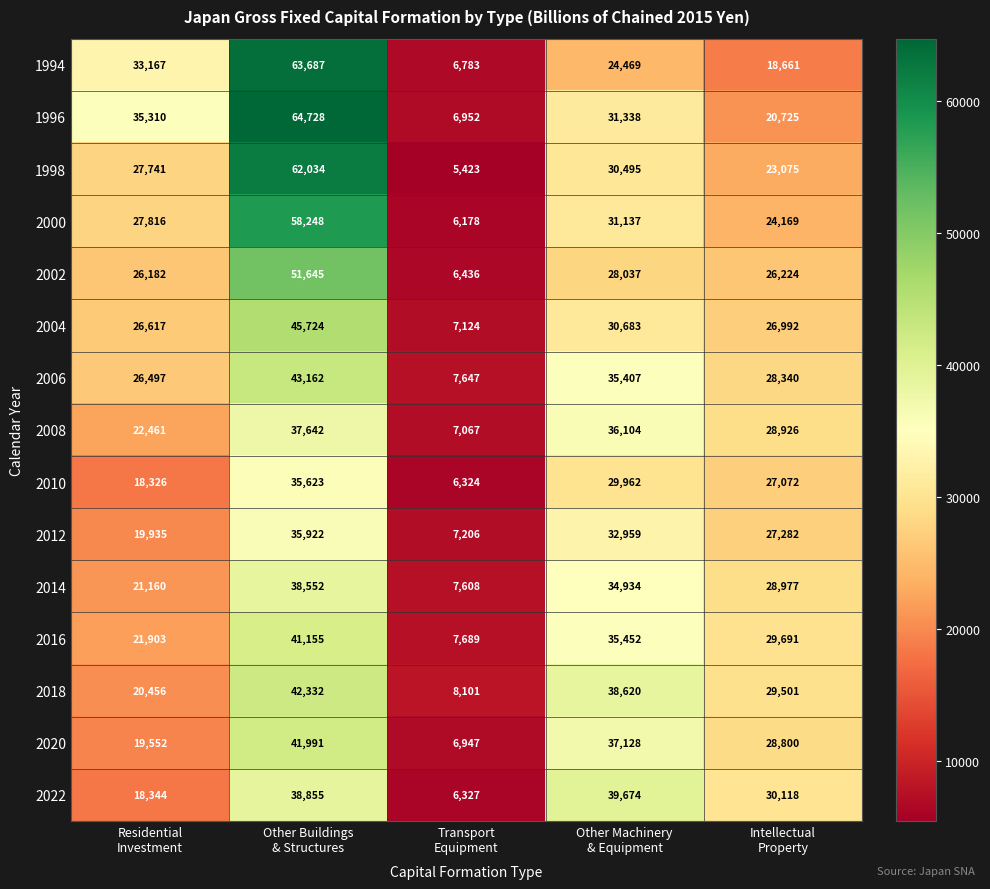

What is the difference between the second highest and minimum values in the 2000 series?

24959